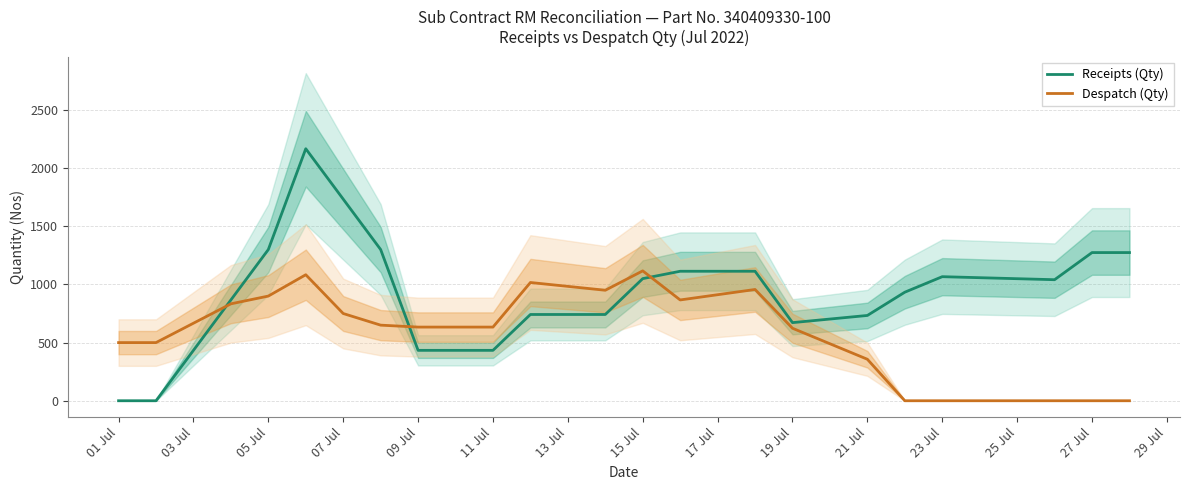

What is the highest value of the Despatch (Qty) series?

1116.7